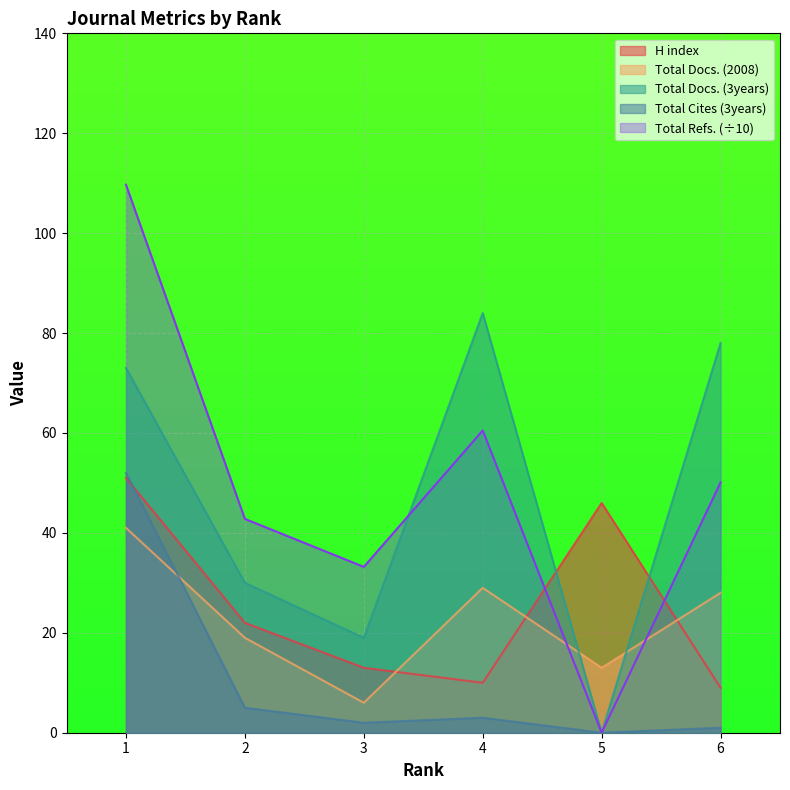

Does the chart display data point markers on the line(s)?

No